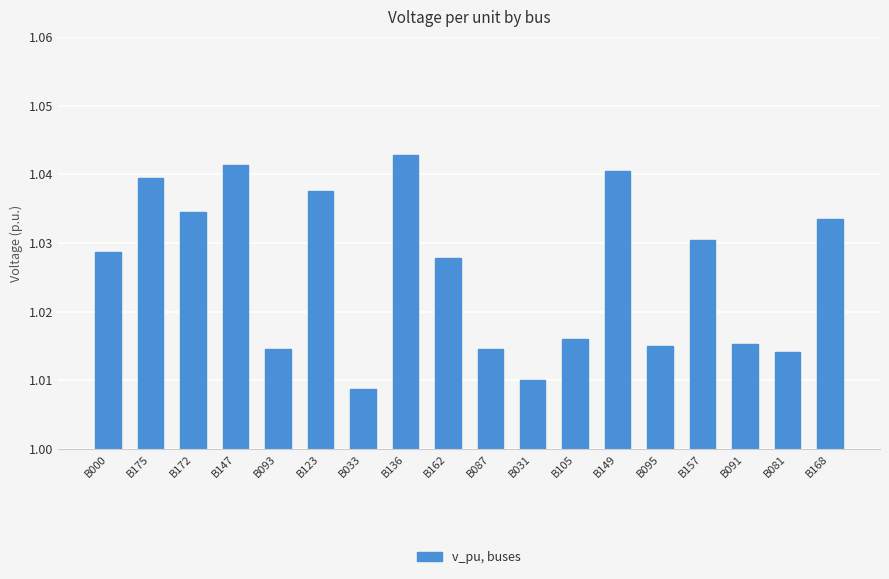

Which label corresponds to the largest value in the chart?

B136